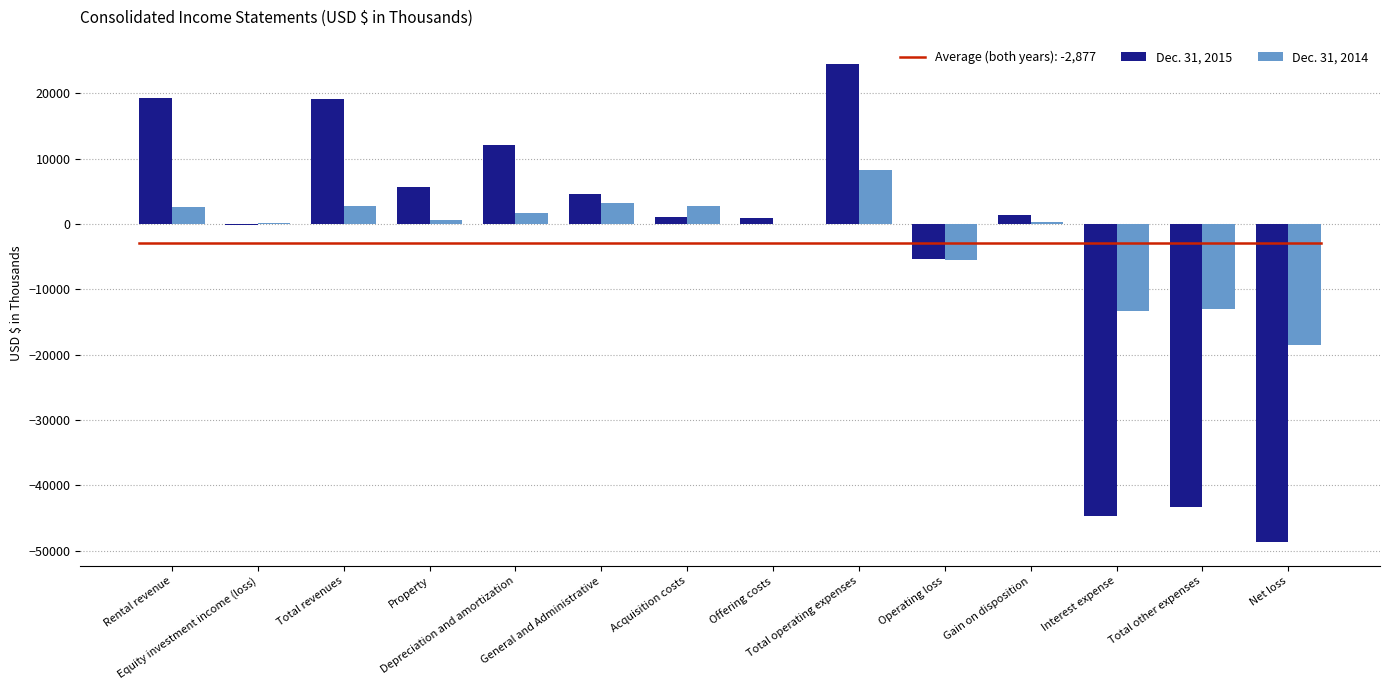

How many groups of bars are there?

14